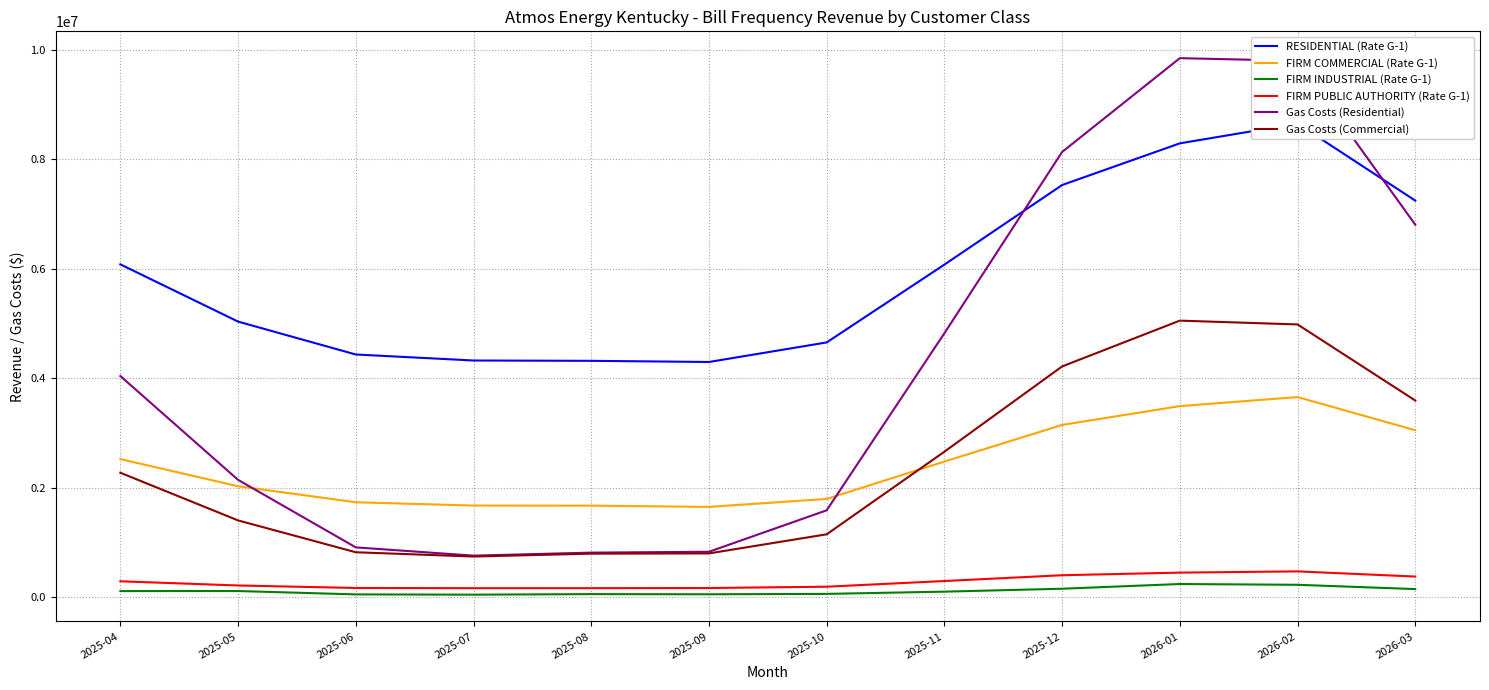

In FIRM INDUSTRIAL (Rate G-1), how many points are higher than both neighbors (excluding endpoints)?

3